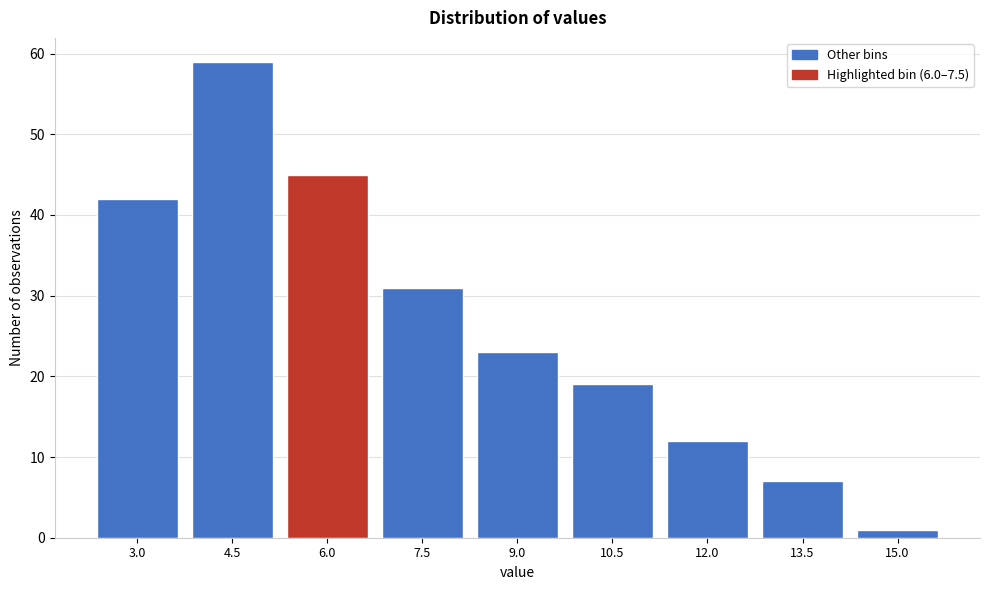

Reading right to left, what are all the values shown in this chart?

15.0=1	13.5=7	12.0=12	10.5=19	9.0=23	7.5=31	6.0=45	4.5=59	3.0=42